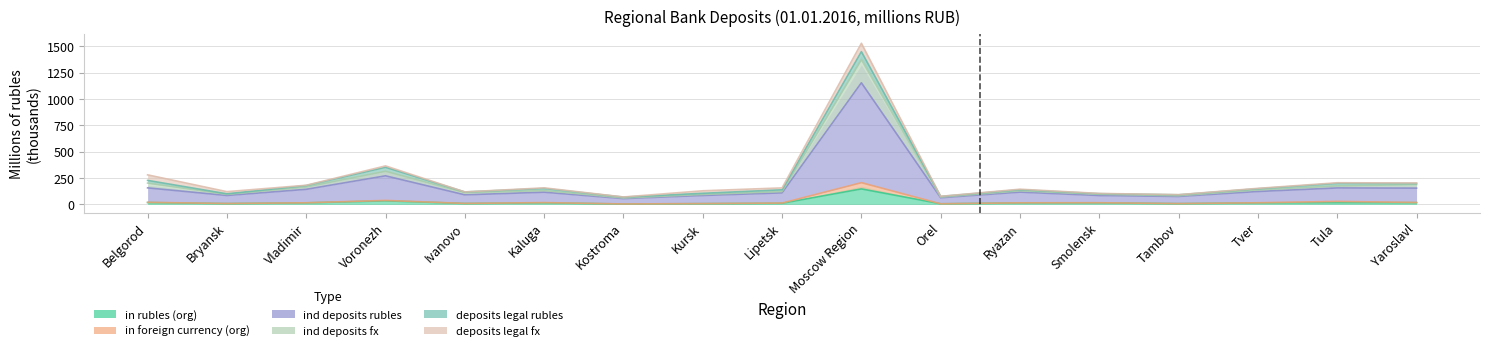

List the series in order of their peak value, lowest first.

in rubles (org), in foreign currency (org), ind deposits rubles, ind deposits fx